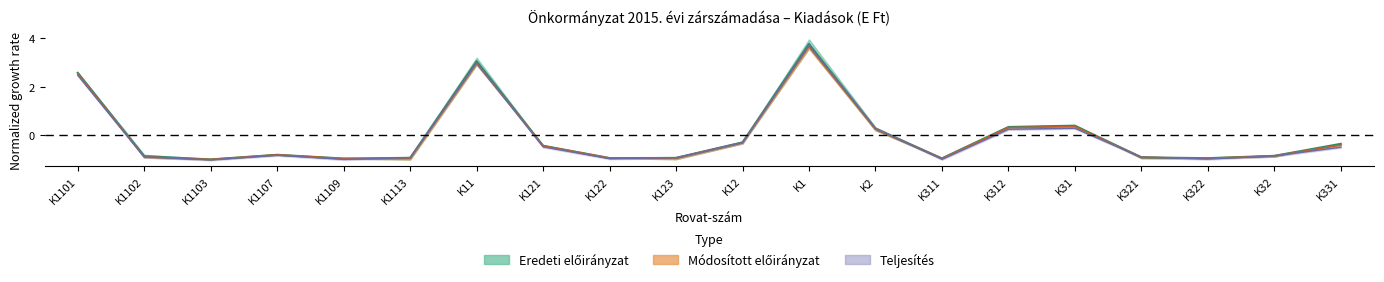

Is it true that Módosított előirányzat equals 2.5 at K1101?

True